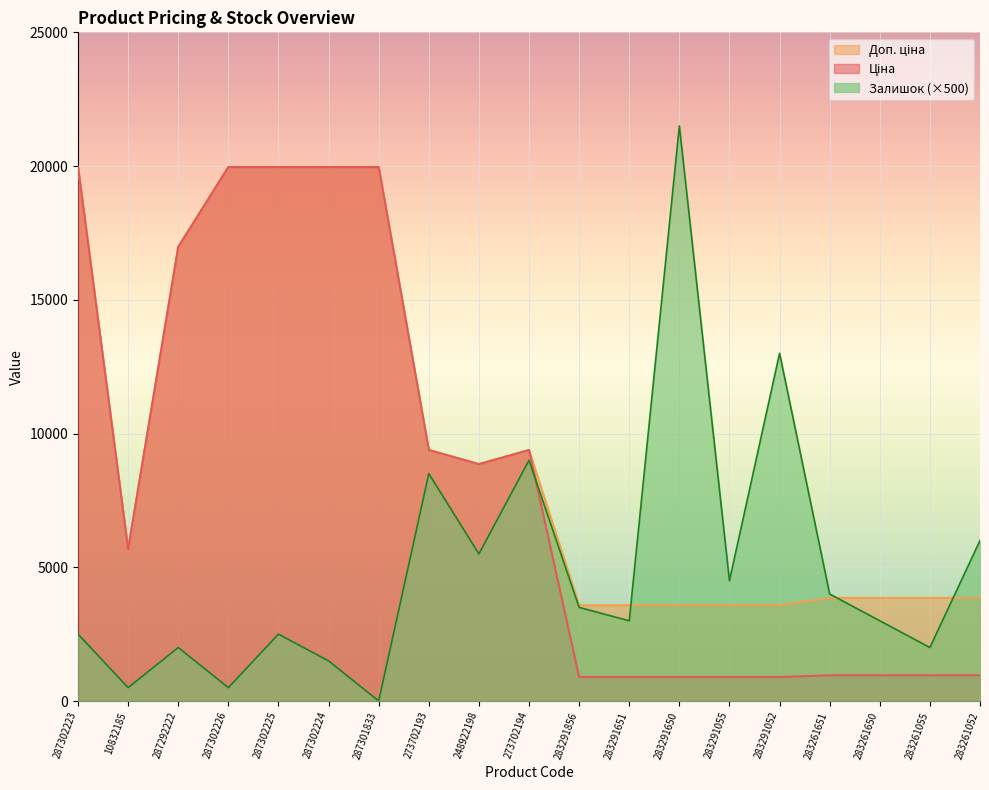

List the series in order of their peak value, lowest first.

Ціна, Доп. ціна, Залишок